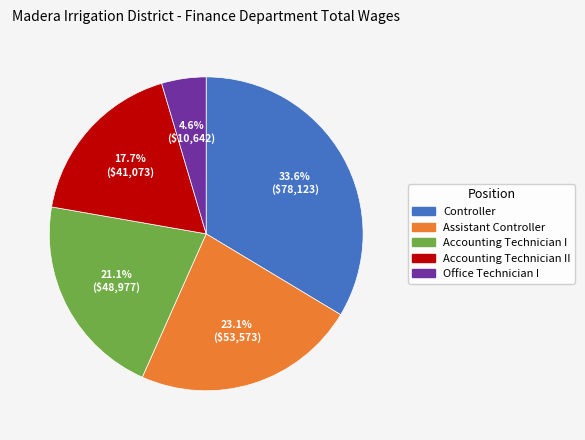

Is there a majority slice in this chart?

No